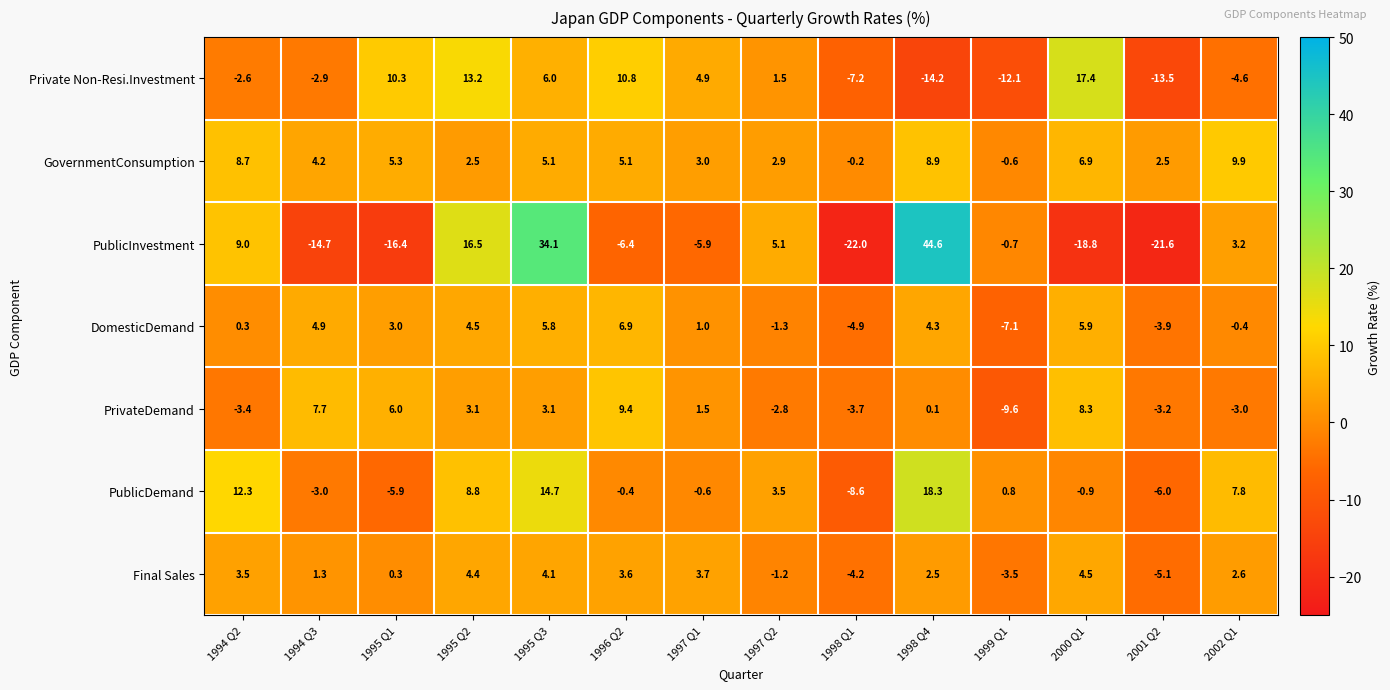

What is the difference between the PrivateDemand values at 1994 Q2 and 1997 Q2?

0.6